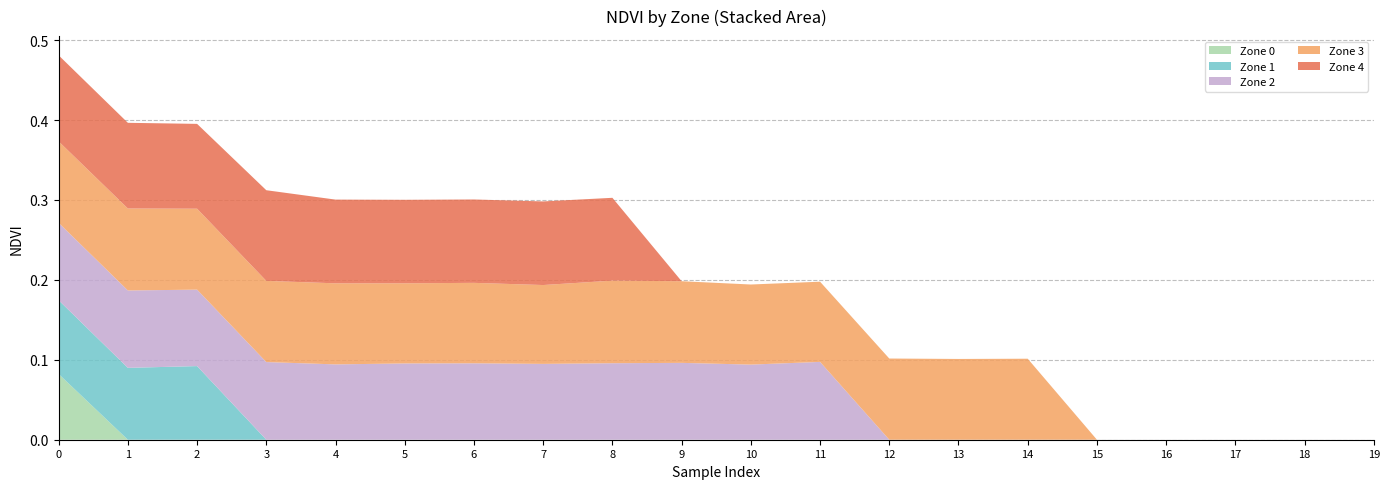

Reading left to right, extract all data points from this chart.

Zone 0: 0=0.1	1=0.0	2=0.0	3=0.0	4=0.0	5=0.0	6=0.0	7=0.0	8=0.0	9=0.0	10=0.0	11=0.0	12=0.0	13=0.0	14=0.0	15=0.0	16=0.0	17=0.0	18=0.0	19=0.0
Zone 1: 0=0.1	1=0.1	2=0.1	3=0.0	4=0.0	5=0.0	6=0.0	7=0.0	8=0.0	9=0.0	10=0.0	11=0.0	12=0.0	13=0.0	14=0.0	15=0.0	16=0.0	17=0.0	18=0.0	19=0.0
Zone 2: 0=0.1	1=0.1	2=0.1	3=0.1	4=0.1	5=0.1	6=0.1	7=0.1	8=0.1	9=0.1	10=0.1	11=0.1	12=0.0	13=0.0	14=0.0	15=0.0	16=0.0	17=0.0	18=0.0	19=0.0
Zone 3: 0=0.1	1=0.1	2=0.1	3=0.1	4=0.1	5=0.1	6=0.1	7=0.1	8=0.1	9=0.1	10=0.1	11=0.1	12=0.1	13=0.1	14=0.1	15=0.0	16=0.0	17=0.0	18=0.0	19=0.0
Zone 4: 0=0.1	1=0.1	2=0.1	3=0.1	4=0.1	5=0.1	6=0.1	7=0.1	8=0.1	9=0.0	10=0.0	11=0.0	12=0.0	13=0.0	14=0.0	15=0.0	16=0.0	17=0.0	18=0.0	19=0.0